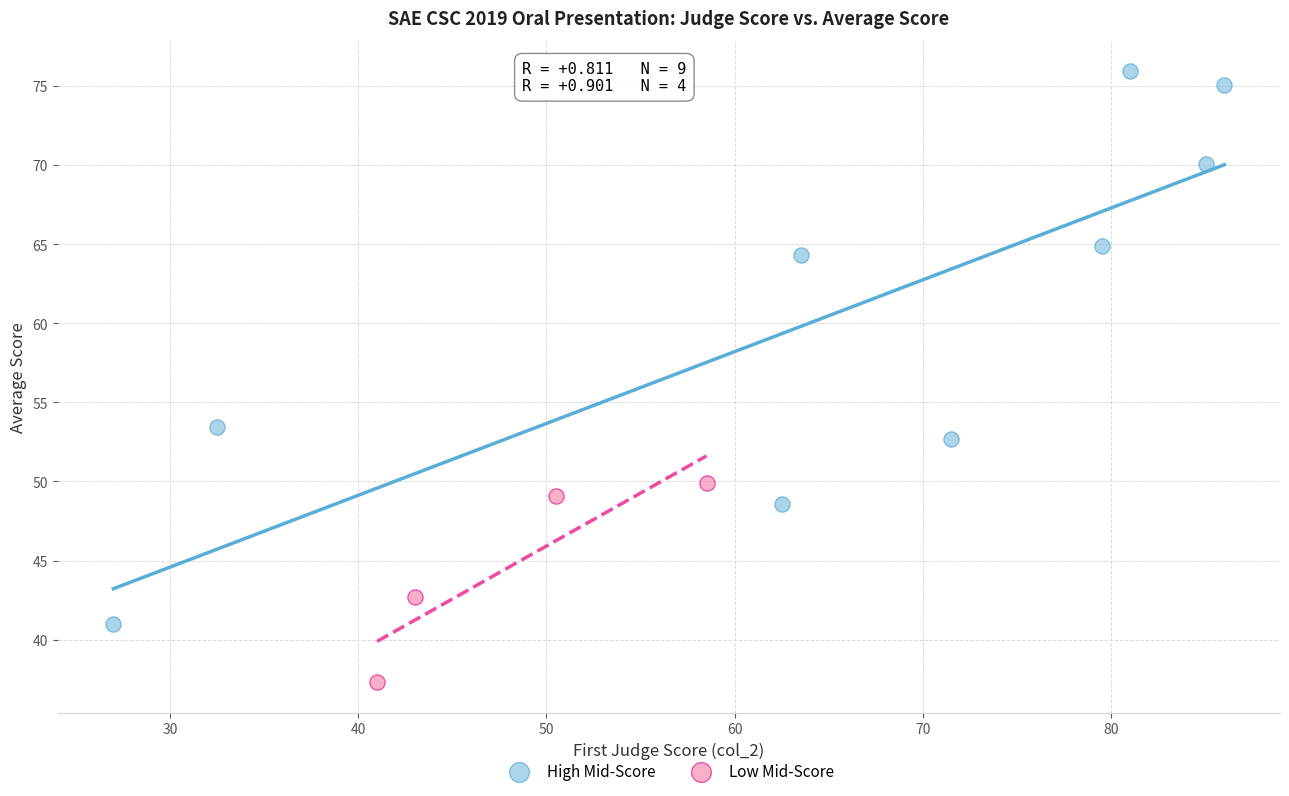

Which series has the largest Y range (max minus min)?

High Mid-Score